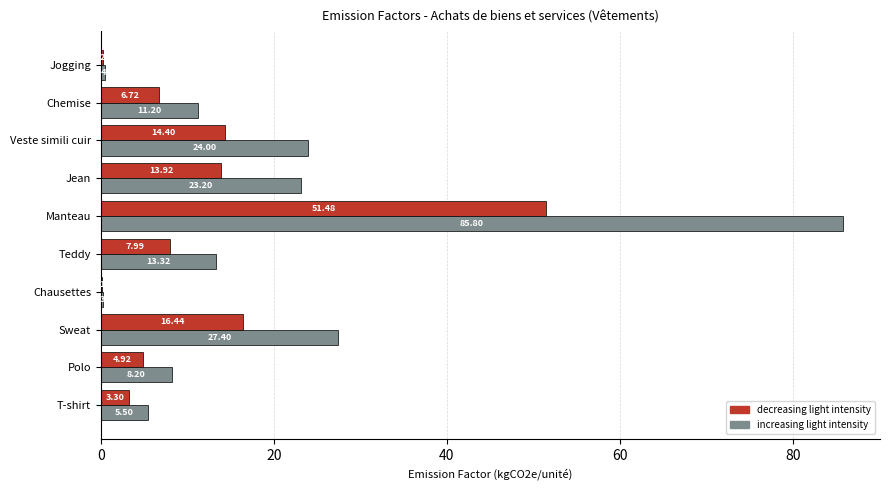

What is the maximum value for increasing light intensity?

85.8